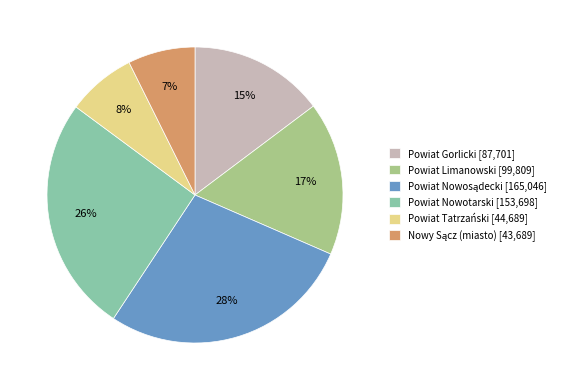

What percentage is the Powiat Limanowski slice, to the nearest percent?

17%